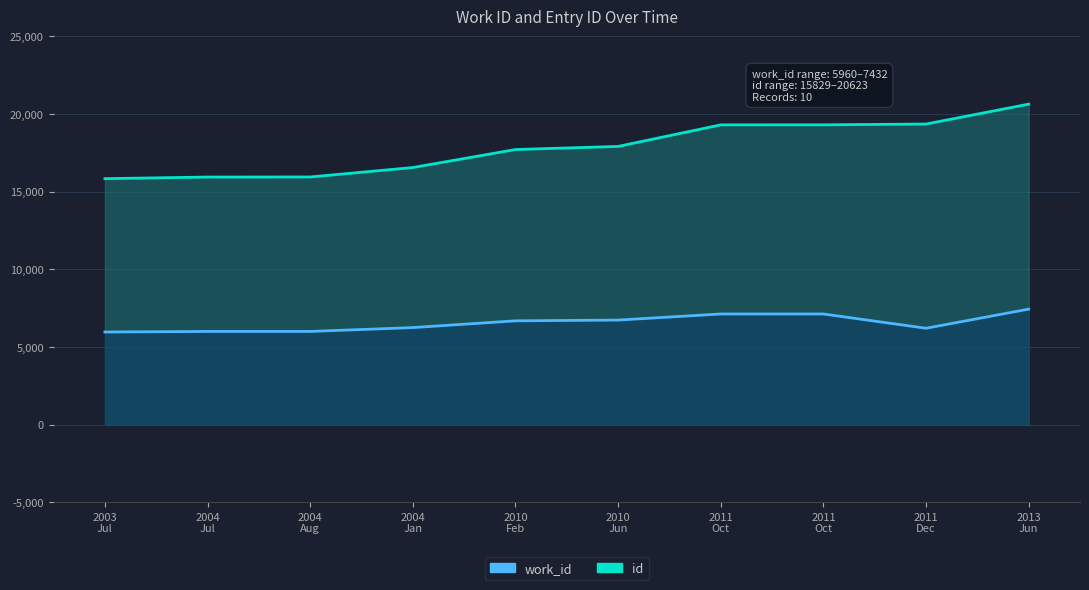

What are all the series names shown in the legend?

work_id, id